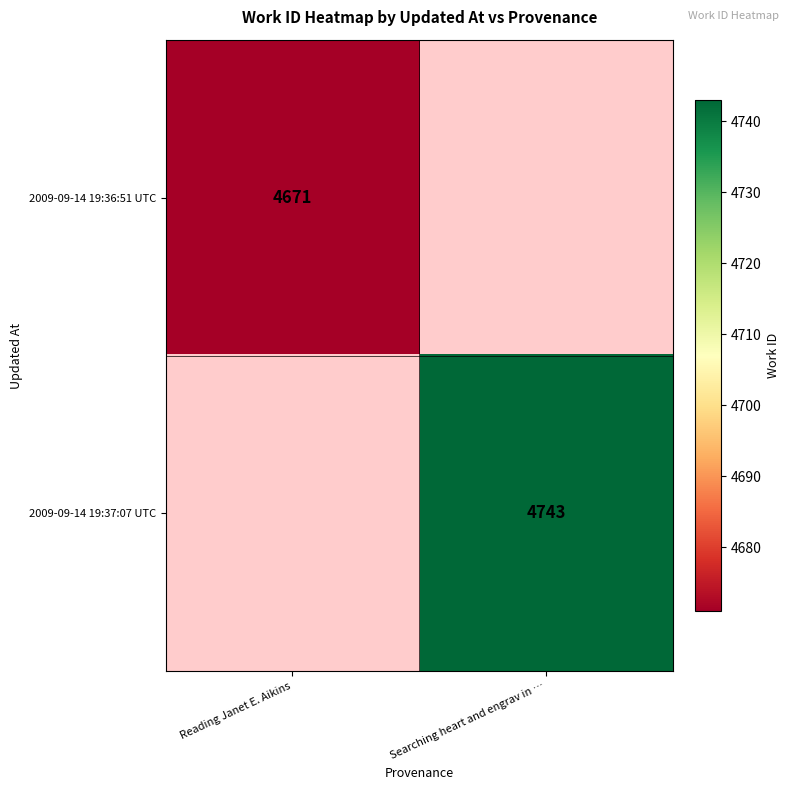

Is it true that 2009-09-14 19:37:07 UTC equals 4743 at Searching heart and engrav in …?

True